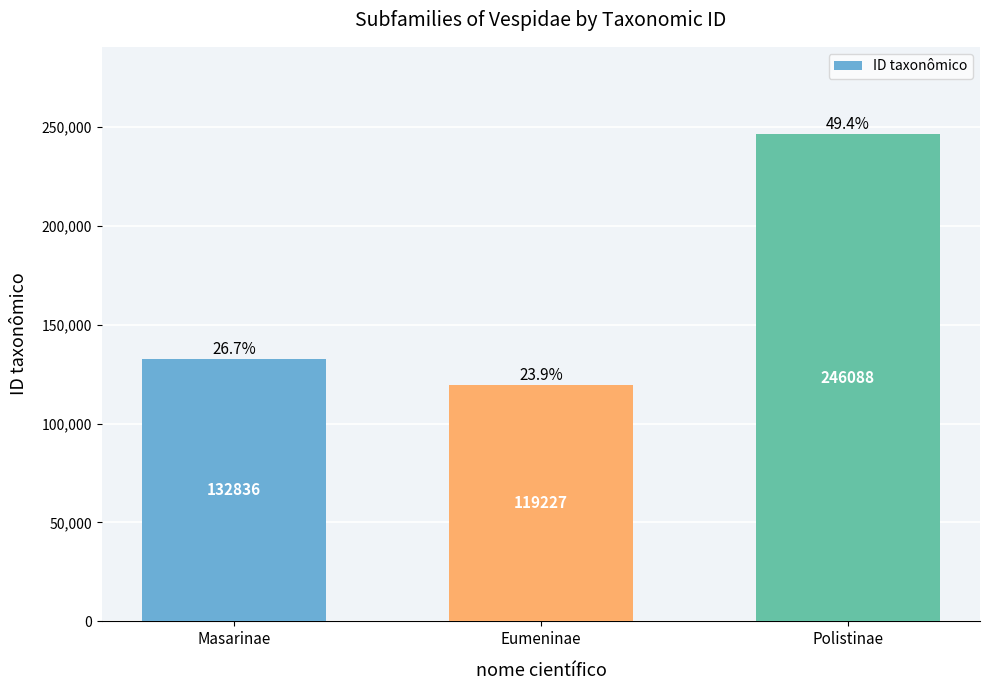

Does the chart contain any negative values?

No